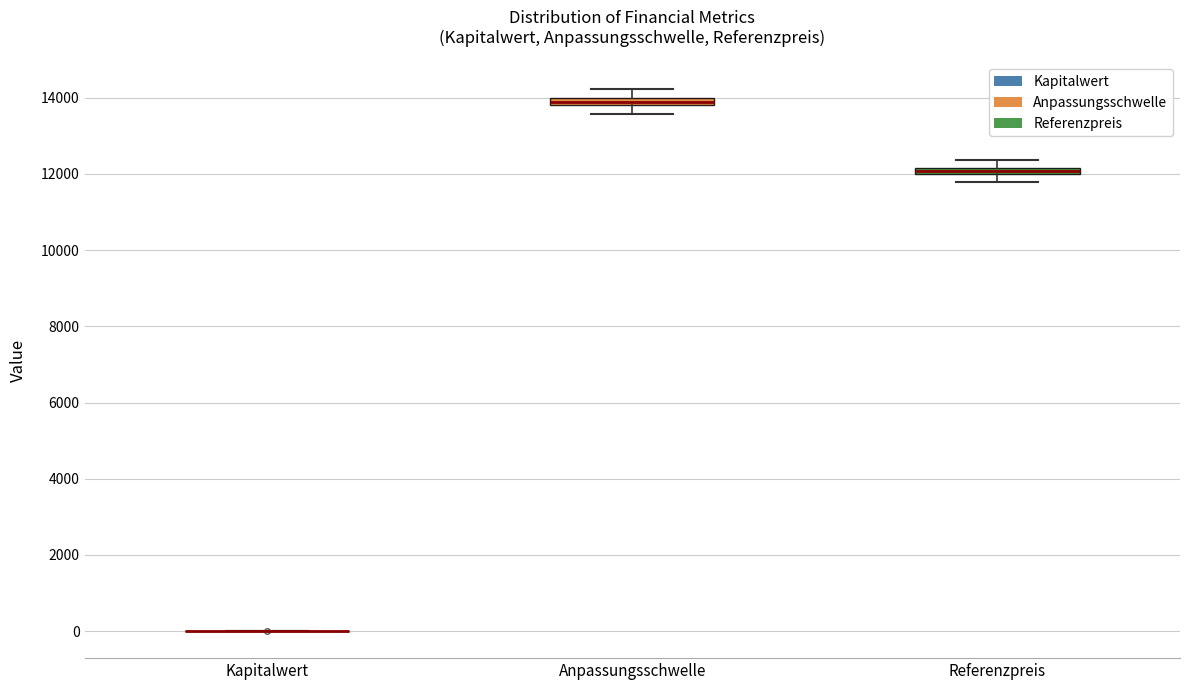

Where does the lower whisker of the box for Referenzpreis end on the y-axis? The values are not printed on the chart, so give them approximately, as read against the axis.

11800